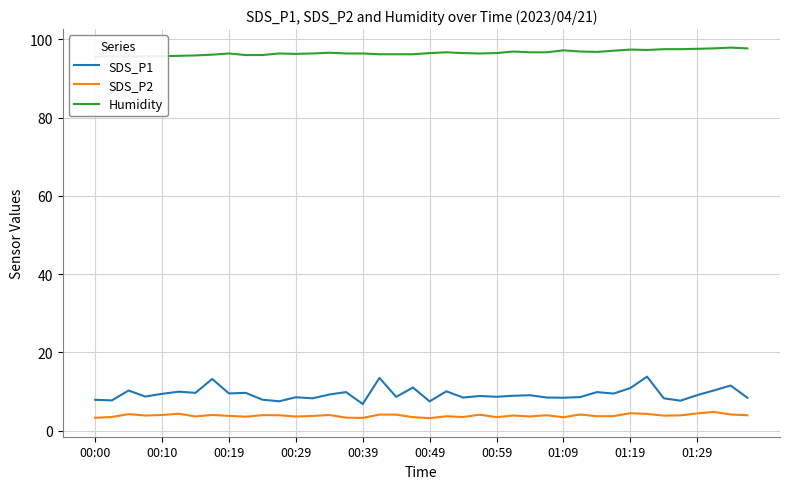

True or false: SDS_P2 and SDS_P1 intersect in this chart.

False